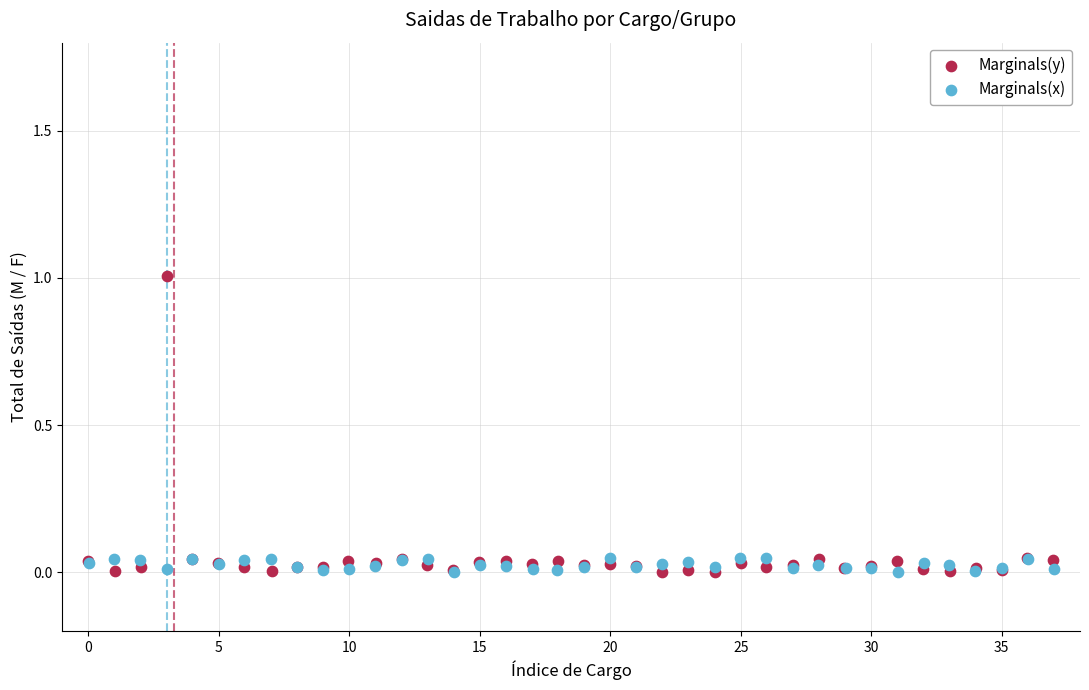

Which series contains the highest Y value?

Marginals(y)